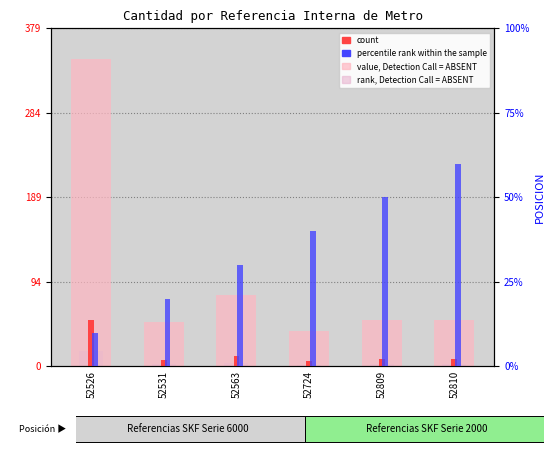

How many series are shown in this chart?

4